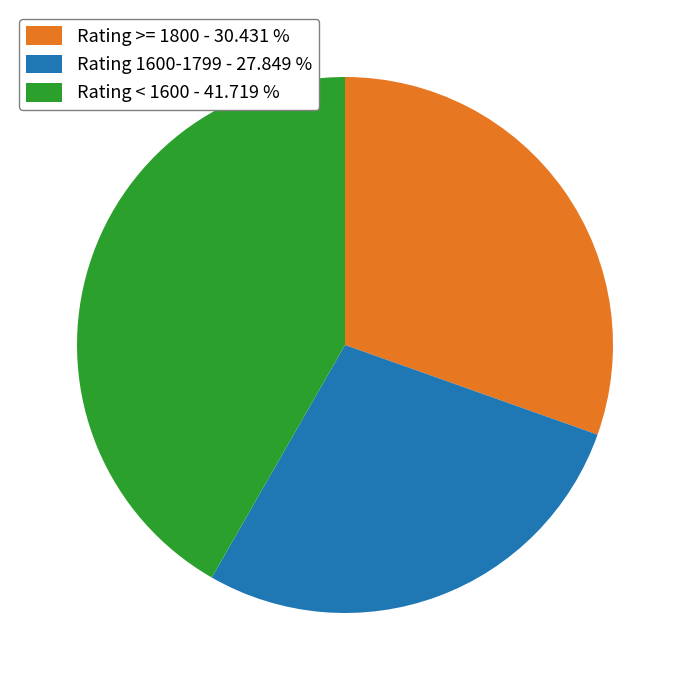

Do Rating < 1600 - 41.719 % and Rating >= 1800 - 30.431 % together represent more than half of the pie?

Yes